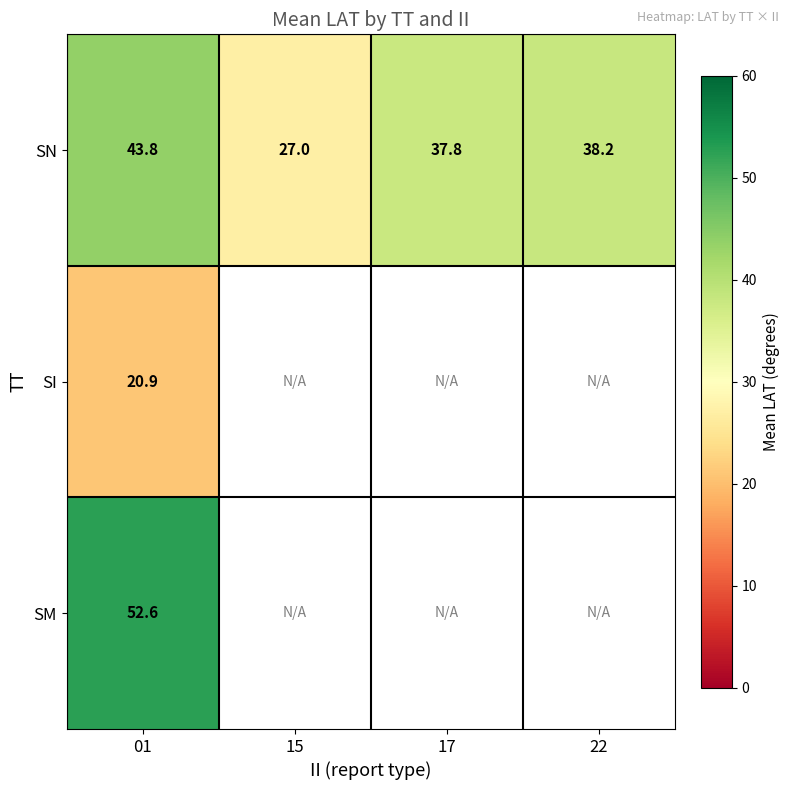

At how many categories does at least one series exceed 39?

1